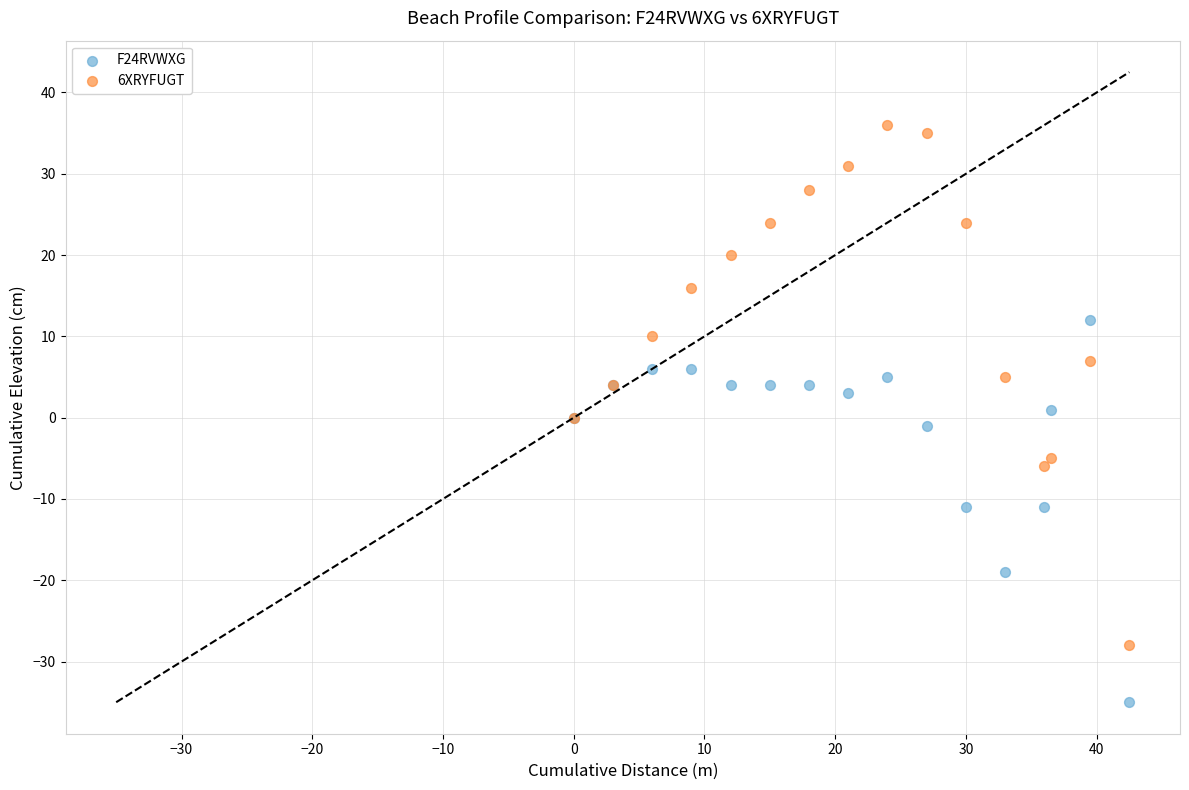

Which series has the widest spread of Y values?

6XRYFUGT